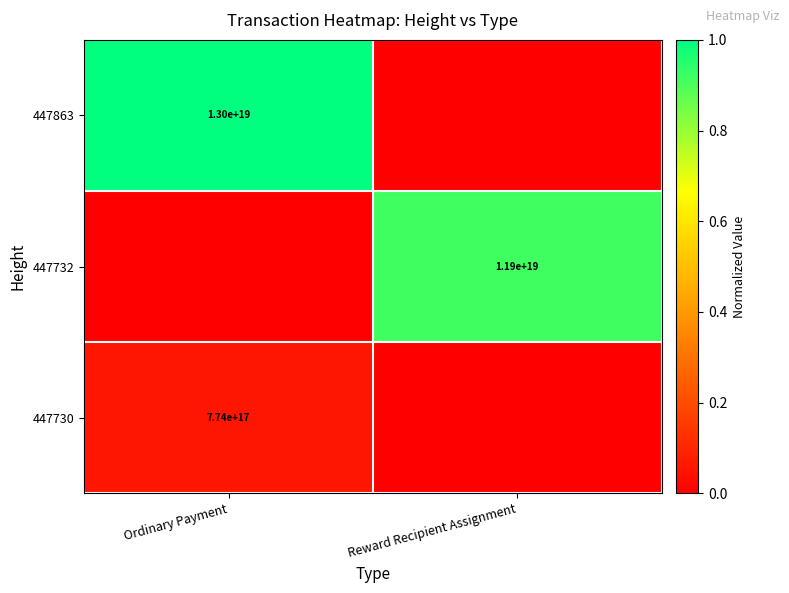

How many distinct data groups are displayed?

3